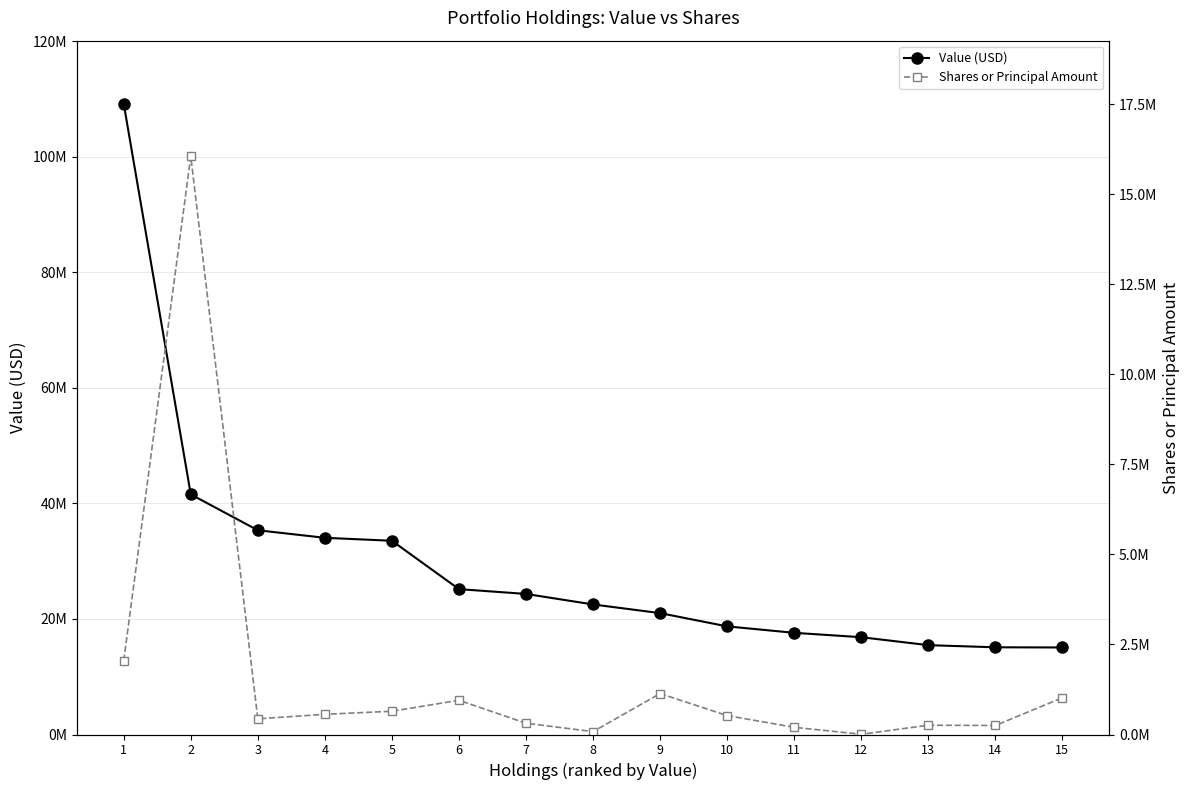

Reading left to right, transcribe all the data shown in this chart.

Value (USD): 1=109198000	2=41572000	3=35359000	4=34053000	5=33539000	6=25168000	7=24334000	8=22515000	9=21014000	10=18720000	11=17603000	12=16844000	13=15468000	14=15098000	15=15067000
Shares or Principal Amount: 1=2049525	2=16050785	3=435000	4=561000	5=645600	6=950093	7=313296	8=80000	9=1136532	10=525103	11=199854	12=6300	13=257713	14=250000	15=1020808